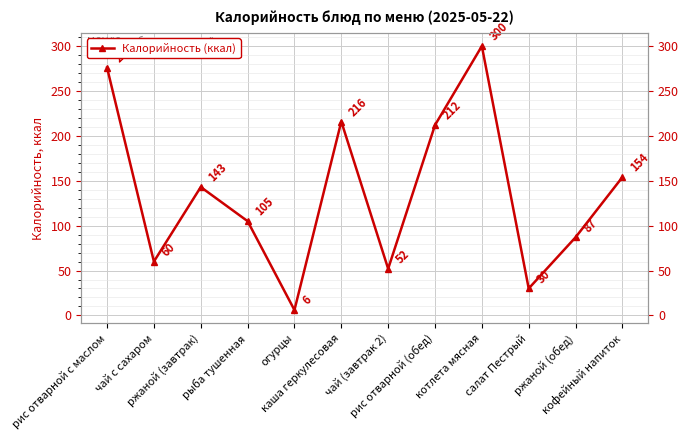

Which has a higher value, ржаной (обед) or чай с сахаром?

ржаной (обед)